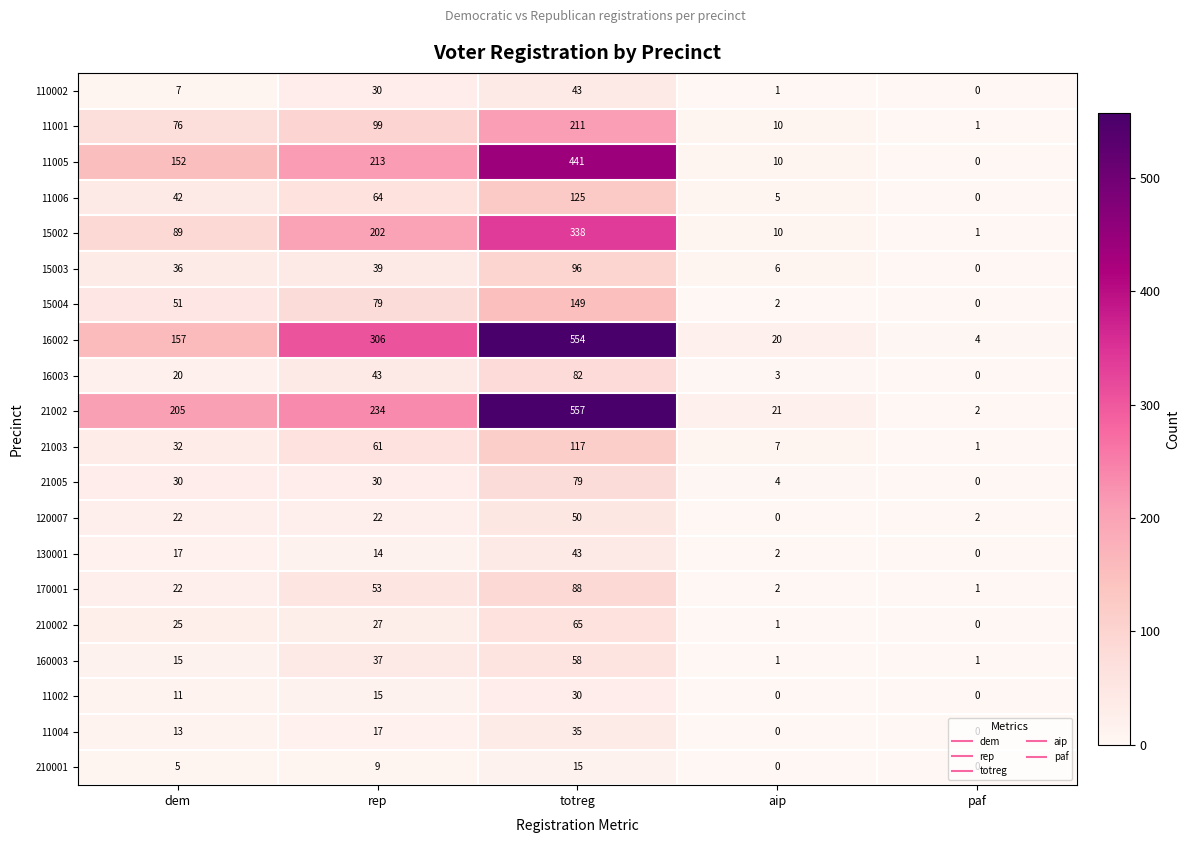

How many series are shown in this chart?

20